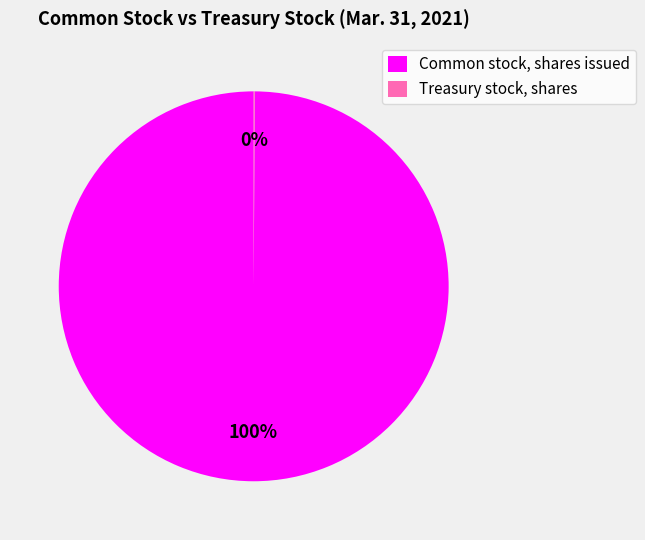

Which category has the biggest portion of the pie?

Common stock, shares issued